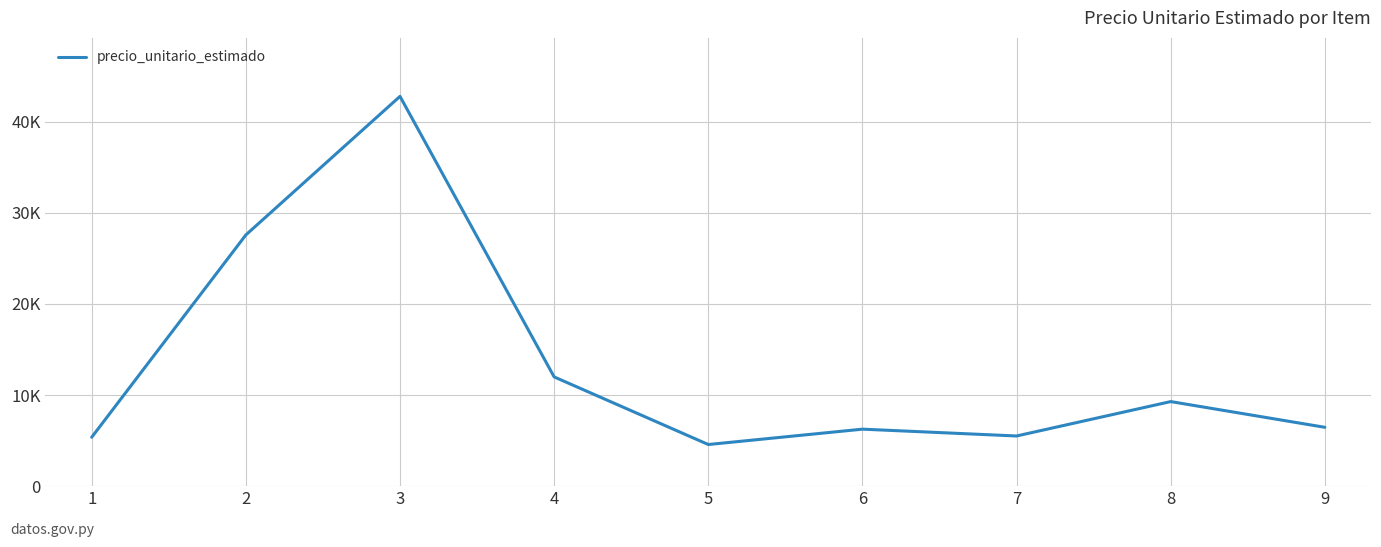

Reading left to right, list all the values displayed in this chart.

5366	27573	42783	11990	4568	6254	5505	9281	6457